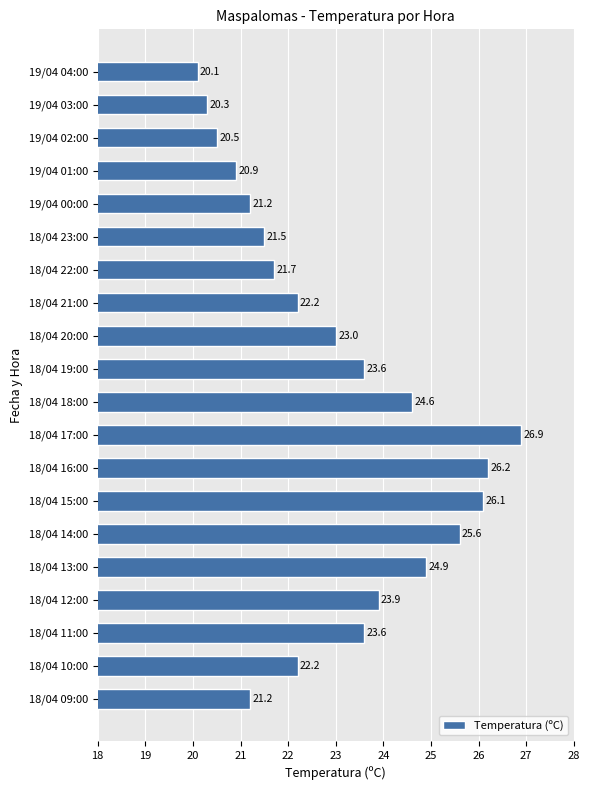

Where is the data nearest to the value 23?

18/04 20:00